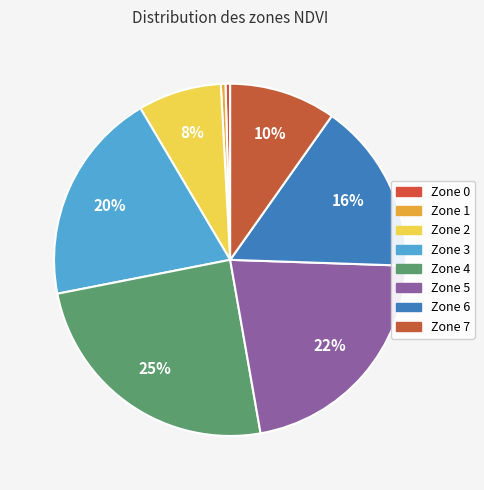

Does Zone 3 represent more than half of the total?

No